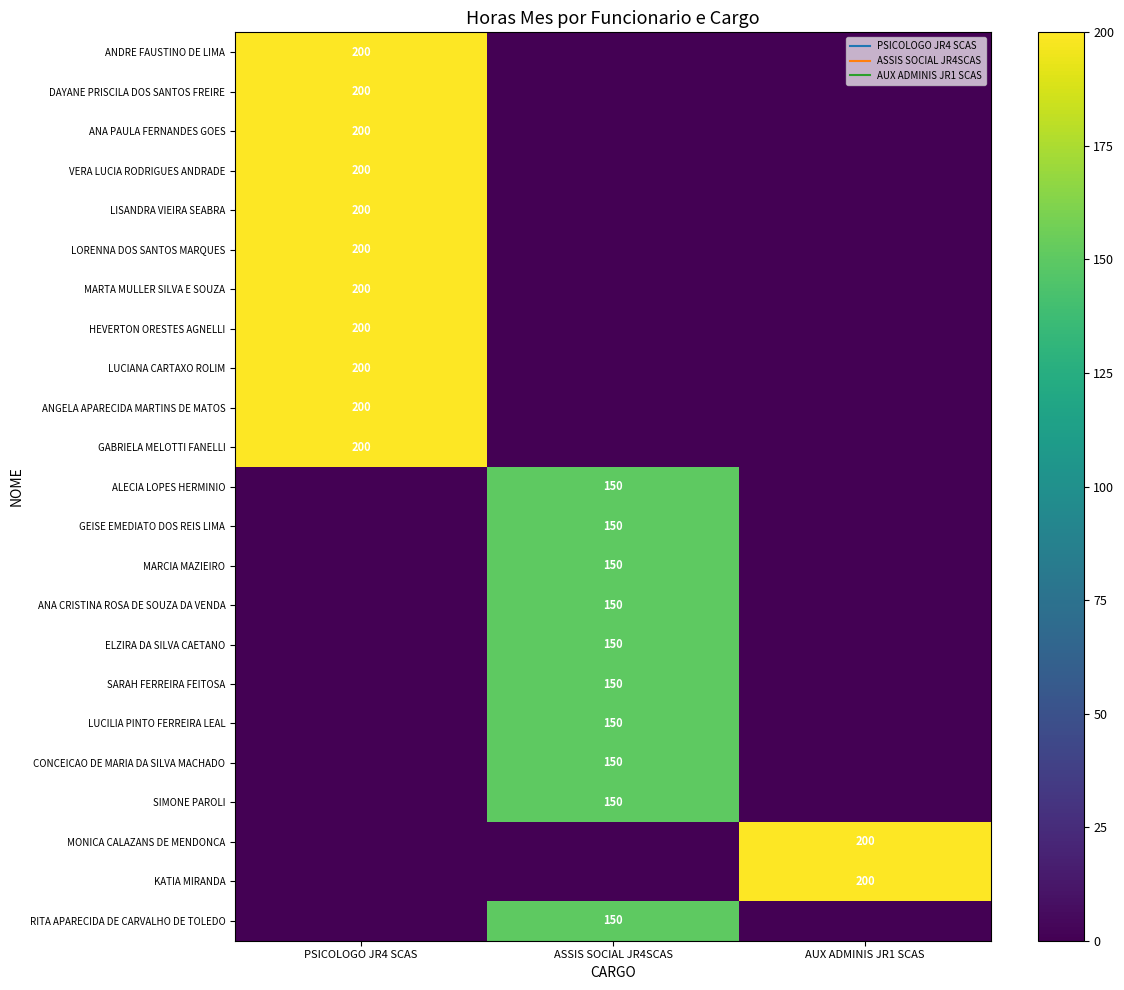

At which label does RITA APARECIDA DE CARVALHO DE TOLEDO reach its peak?

ASSIS SOCIAL JR4SCAS